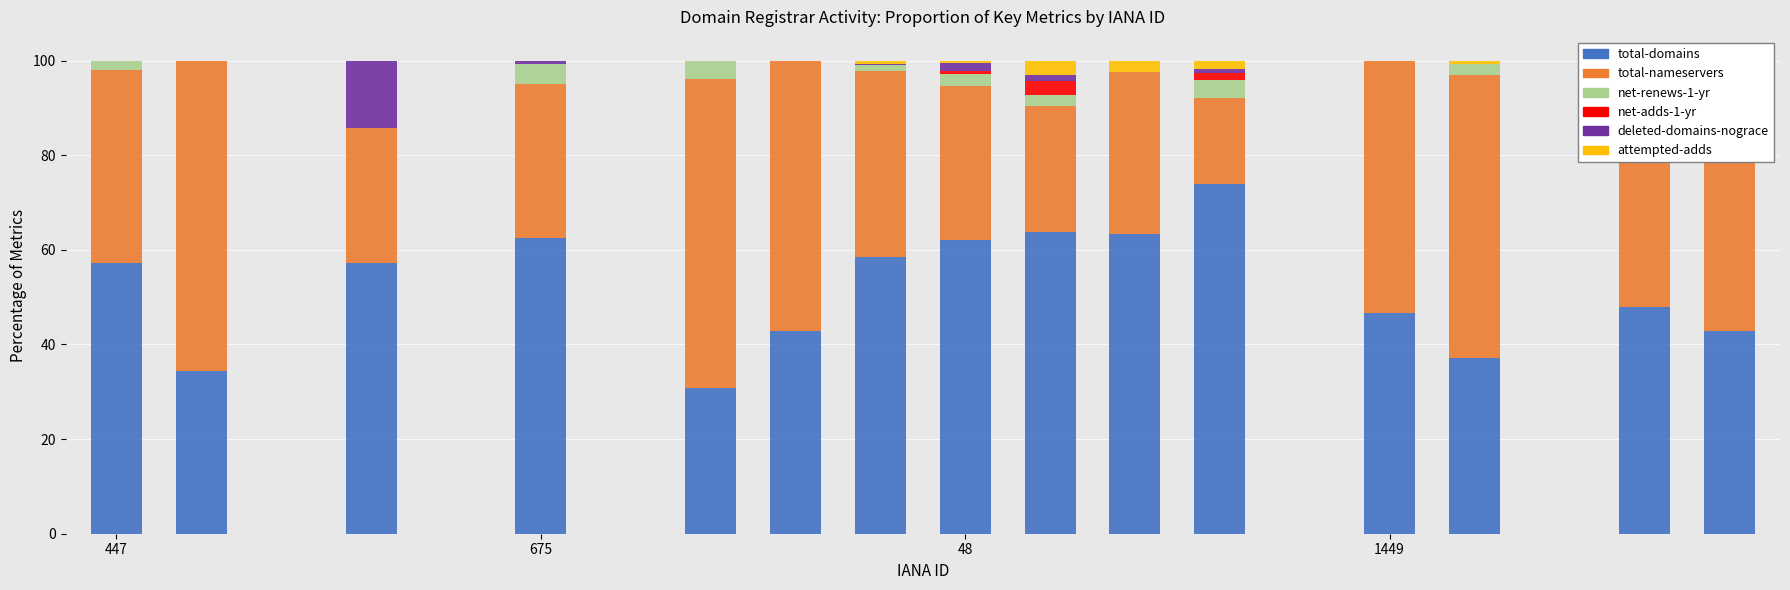

What position from the right is 16?

4